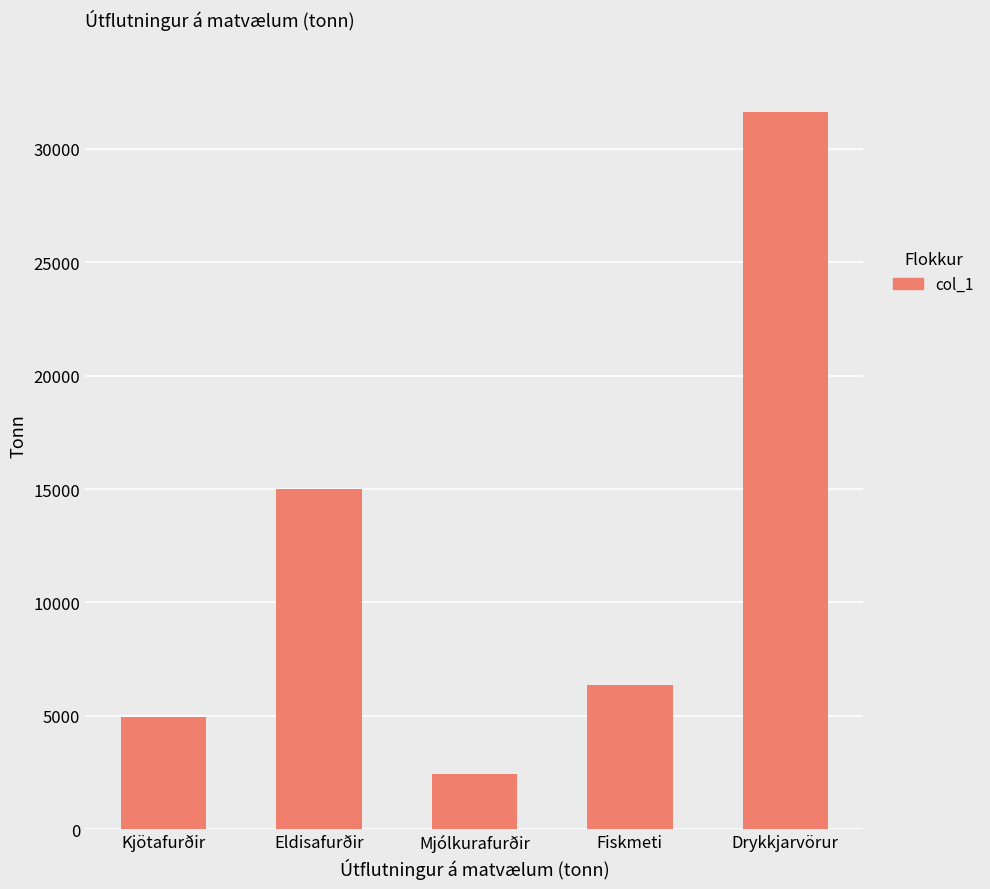

Reading left to right, what are all the values shown in this chart?

4960	14994	2414	6363	31628